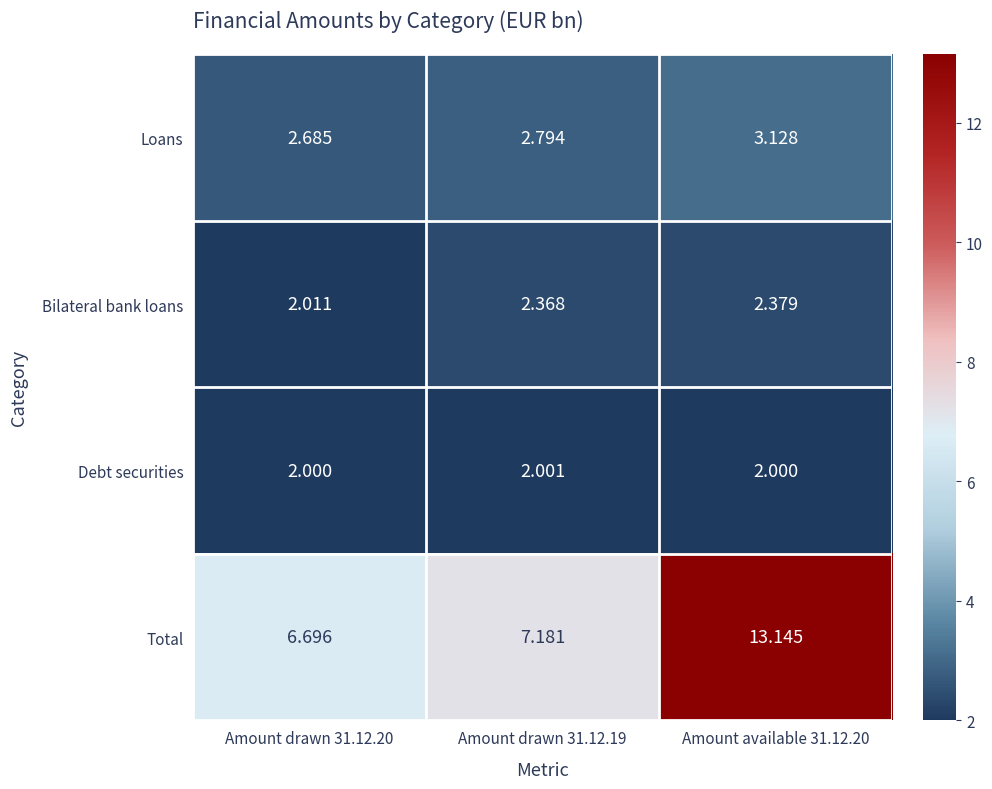

Rank the series by their maximum value, from highest to lowest.

Total, Loans, Bilateral bank loans, Debt securities